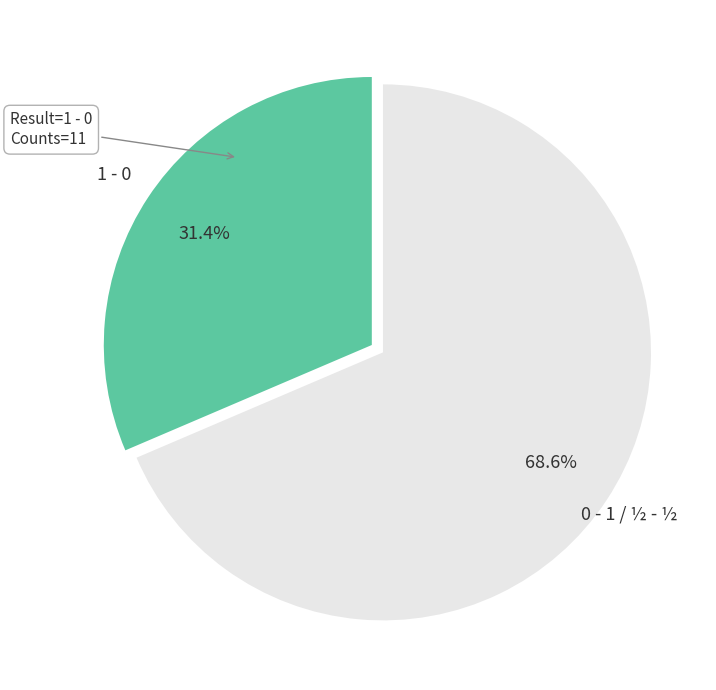

Which slice is the smallest?

1 - 0